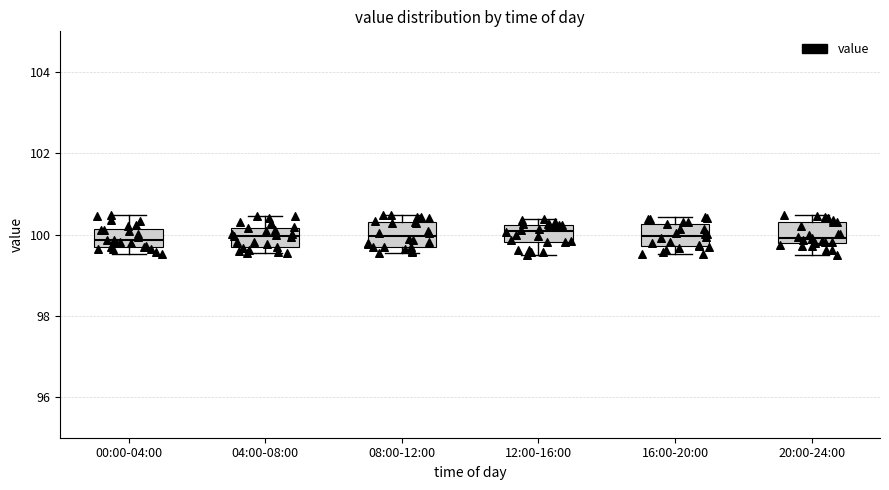

Where does the upper whisker of the box for 04:00-08:00 end on the y-axis? The values are not printed on the chart, so give them approximately, as read against the axis.

100.4